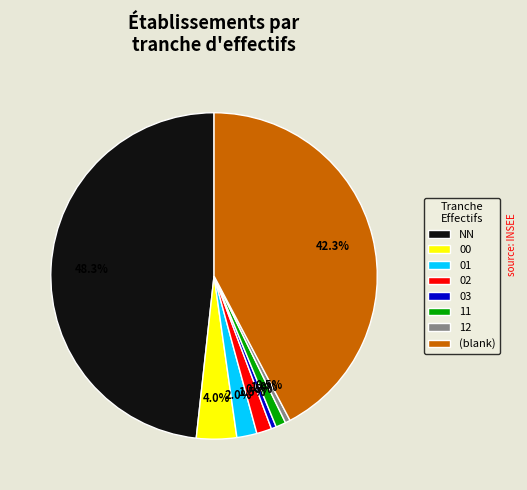

Which slice is the largest?

NN